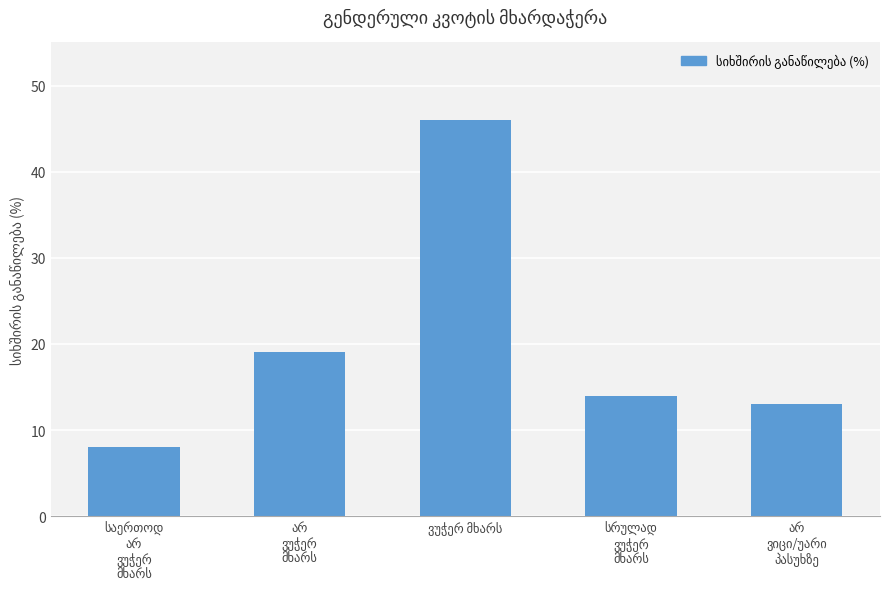

What is the difference between the second highest and minimum values?

11